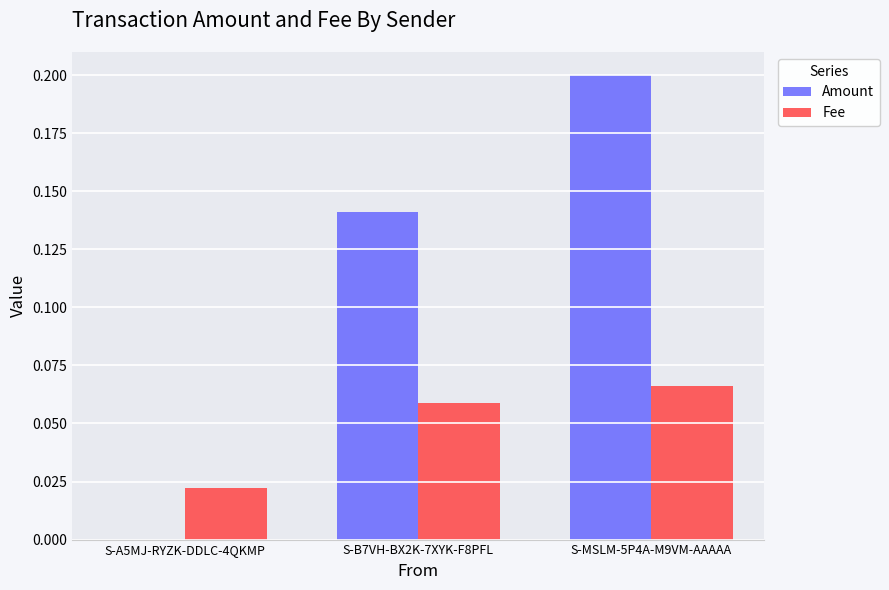

The Amount series shows 0.1 at S-MSLM-5P4A-M9VM-AAAAA. True or false?

False